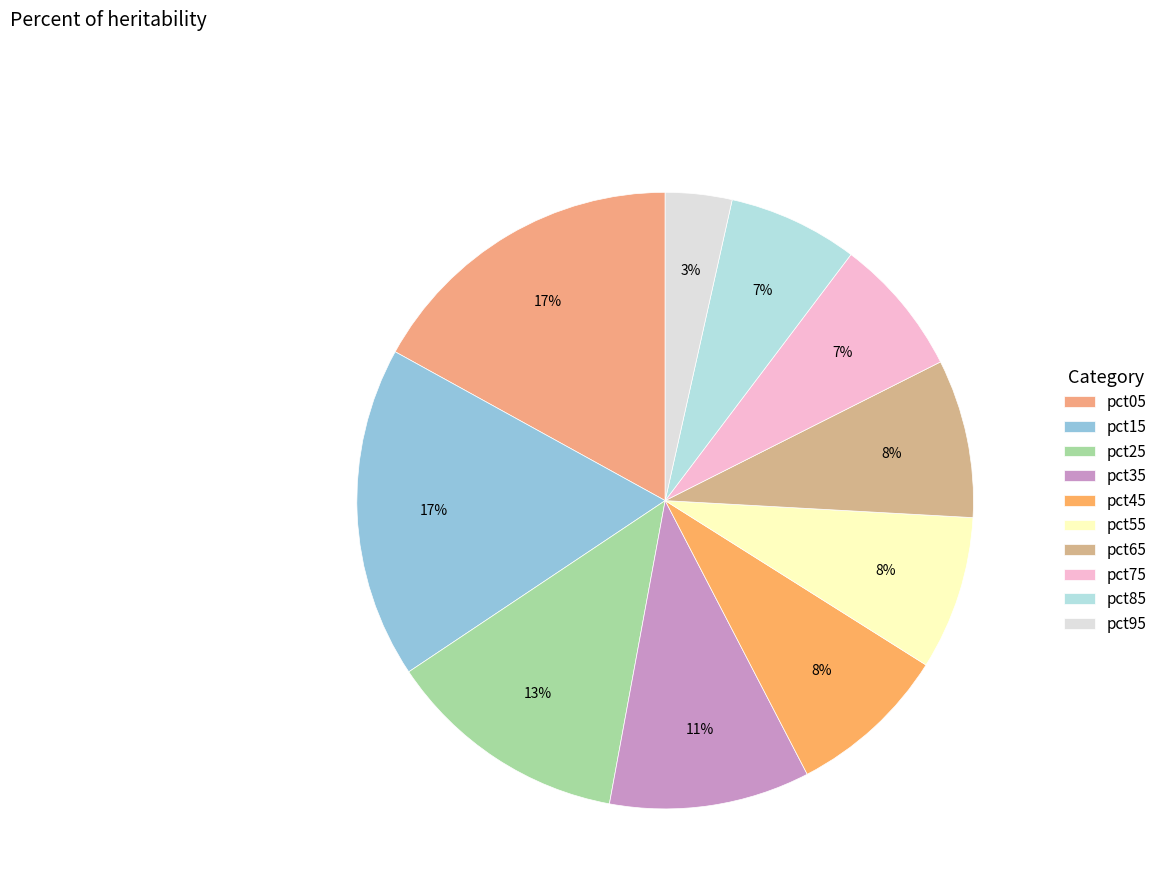

Rank the categories by value from highest to lowest.

pct15, pct05, pct25, pct35, pct45, pct65, pct55, pct75, pct85, pct95